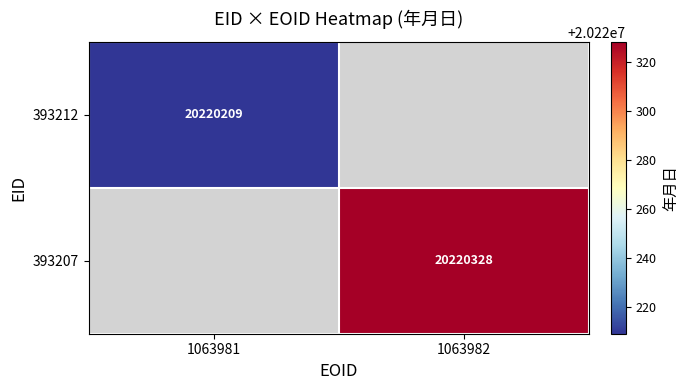

Is the value of 393207 at 1063982 greater than the value of 393212 at 1063981?

Yes